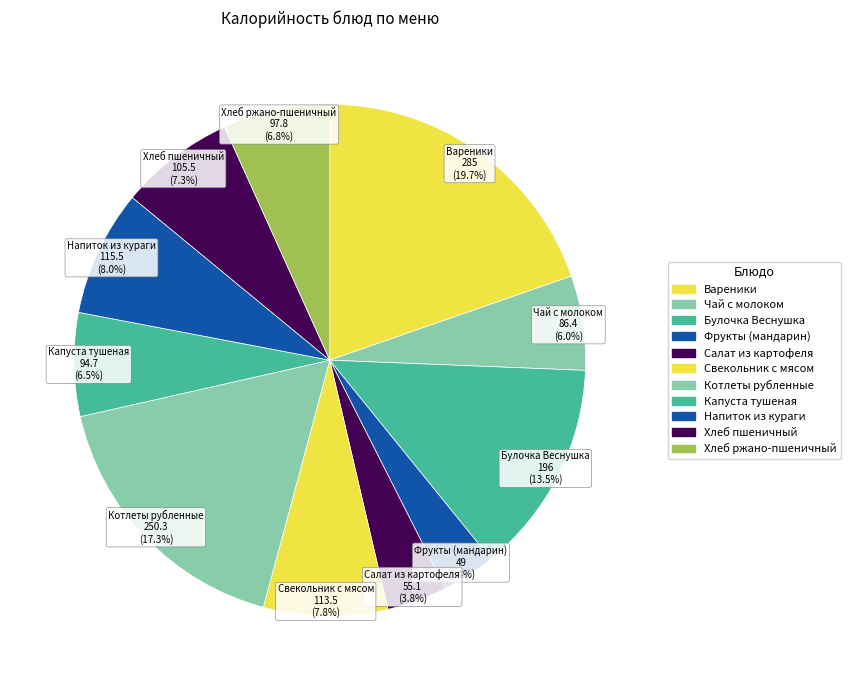

Which has a higher value, Хлеб пшеничный or Капуста тушеная?

Хлеб пшеничный